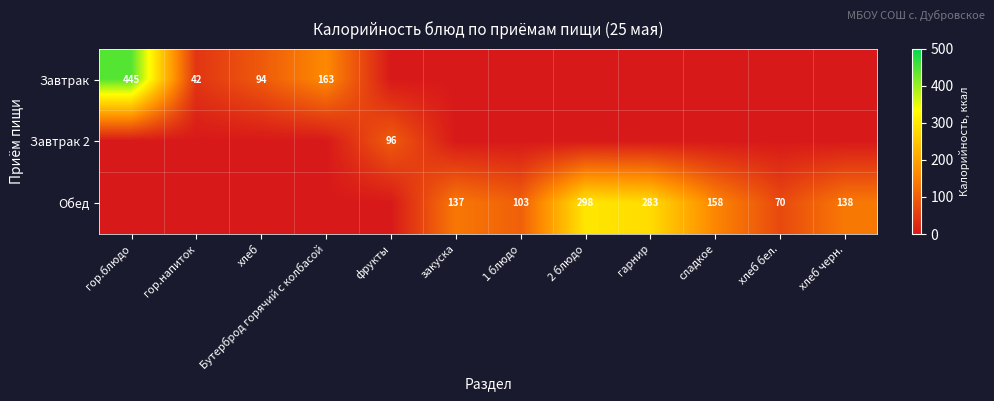

What is the greatest value displayed?

444.8